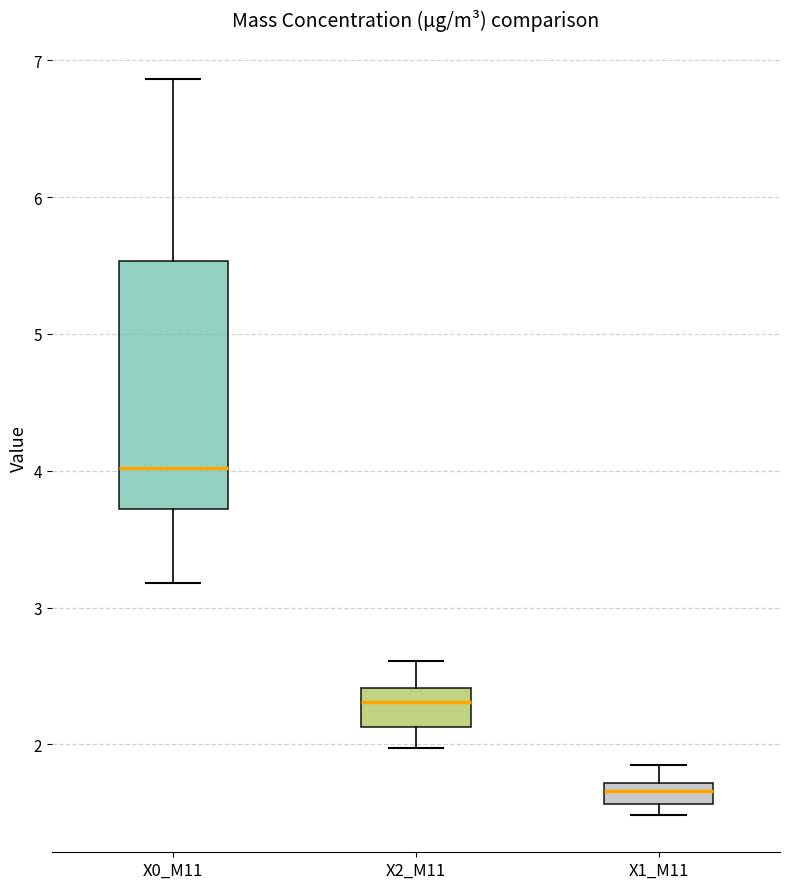

Comparing the boxes themselves (not the whiskers), which one is the tallest?

X0_M11